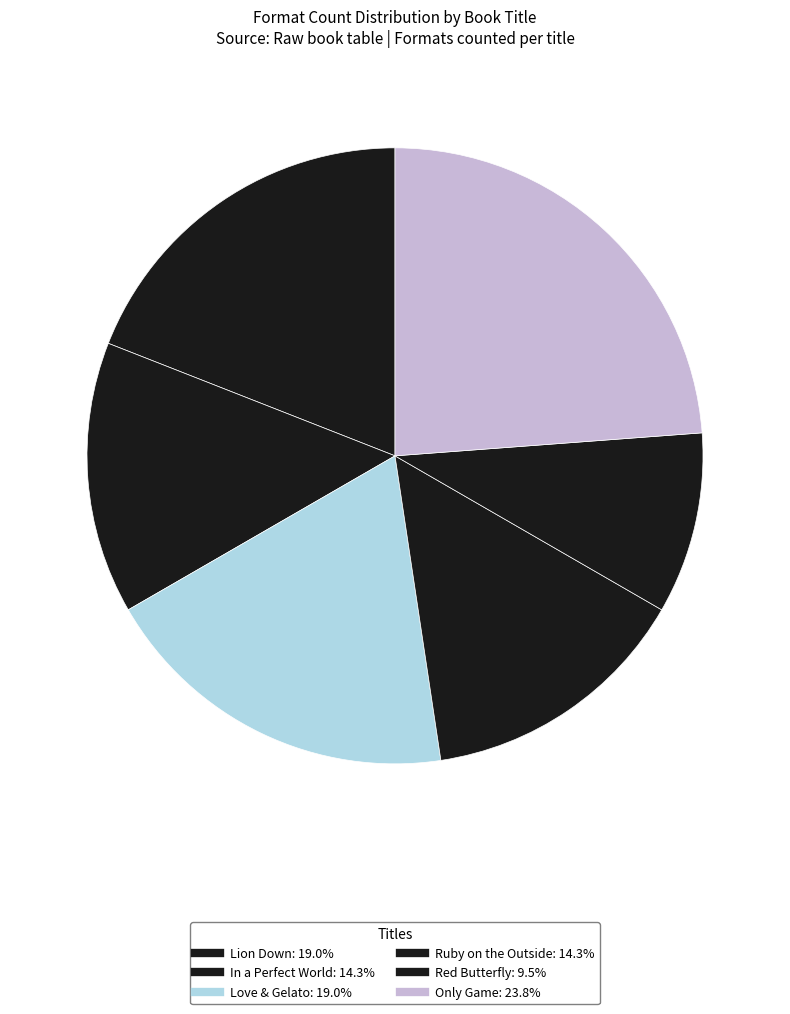

To the nearest percent, what portion does Love & Gelato represent?

19%